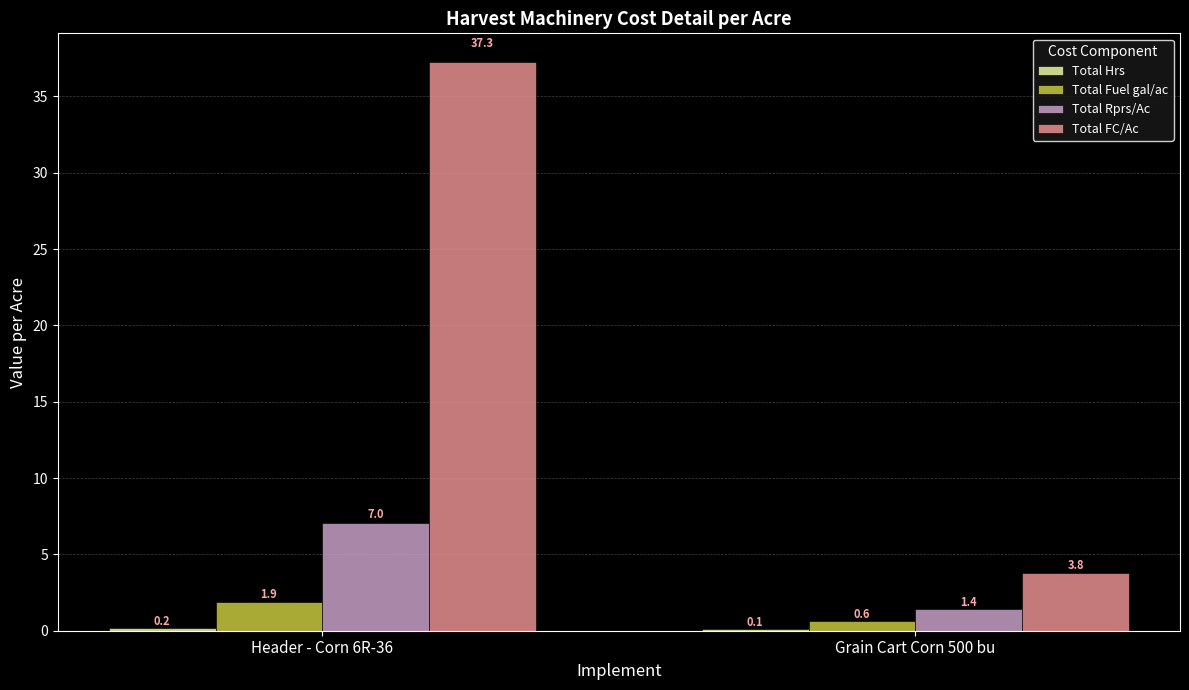

Between Header - Corn 6R-36 and Grain Cart Corn 500 bu, which series saw the biggest shift?

Total FC/Ac